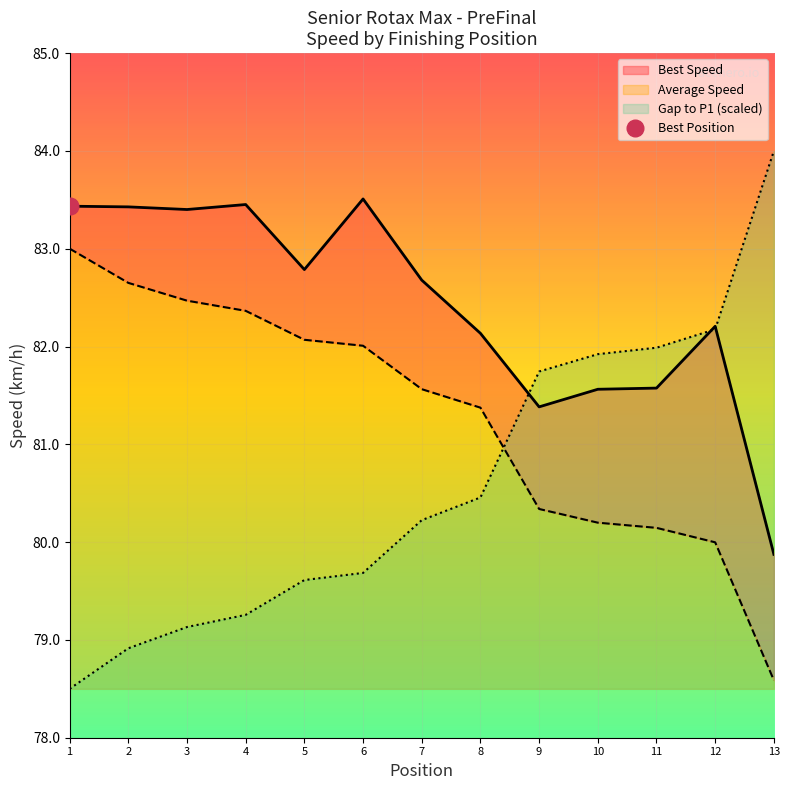

What is the difference between the maximum and minimum values in the Best Lap time series?

3.6